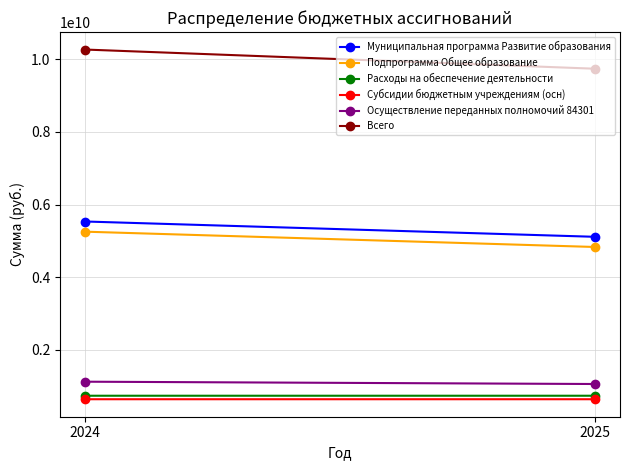

The Муниципальная программа Развитие образования series shows 9844349167 at 2024. True or false?

False